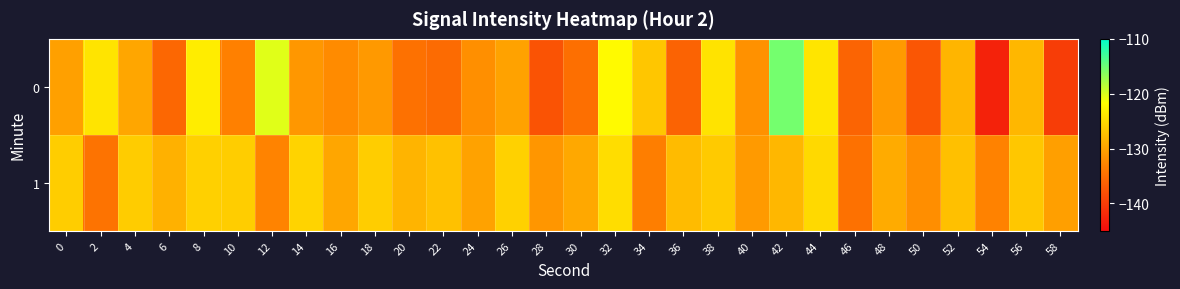

Between 8 and 14, which is larger?

8